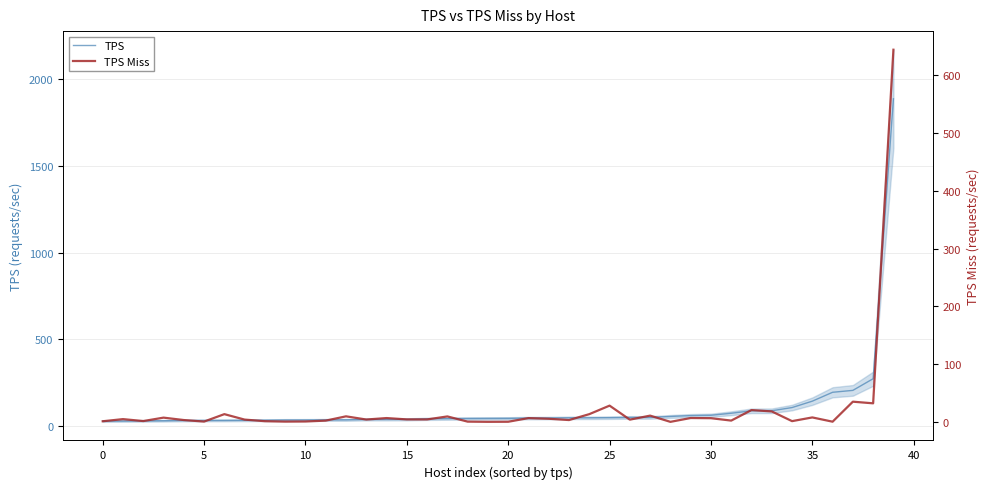

How many data points in TPS Miss are above 4?

24